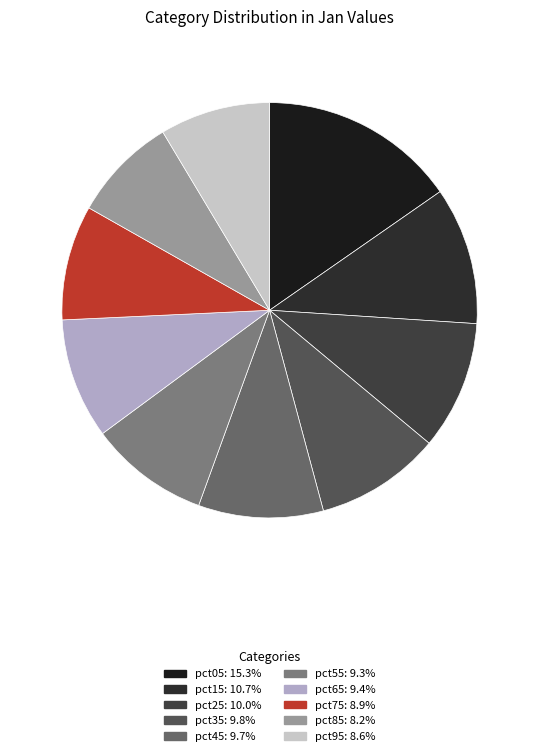

The pct85 slice represents 8% of the pie. True or false?

True